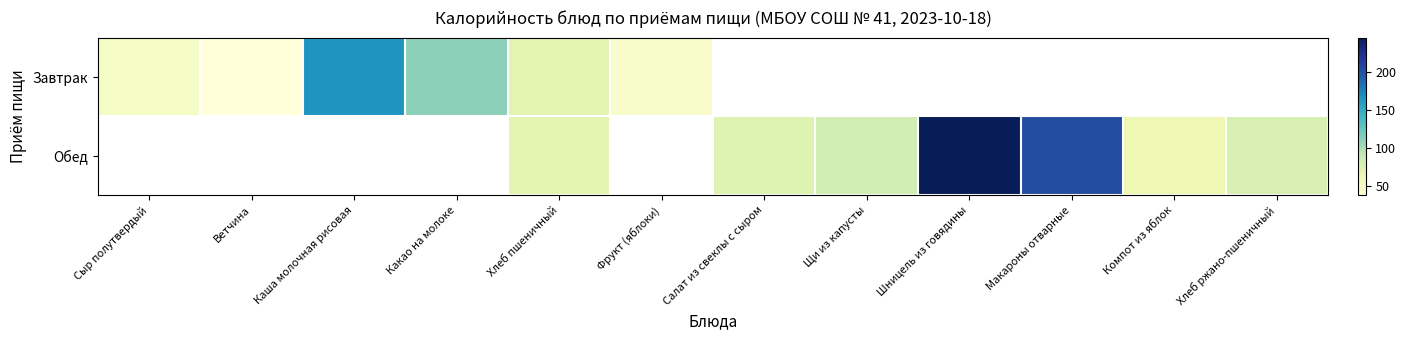

What is the difference between the Завтрак values at Ветчина and Сыр полутвердый?

13.2